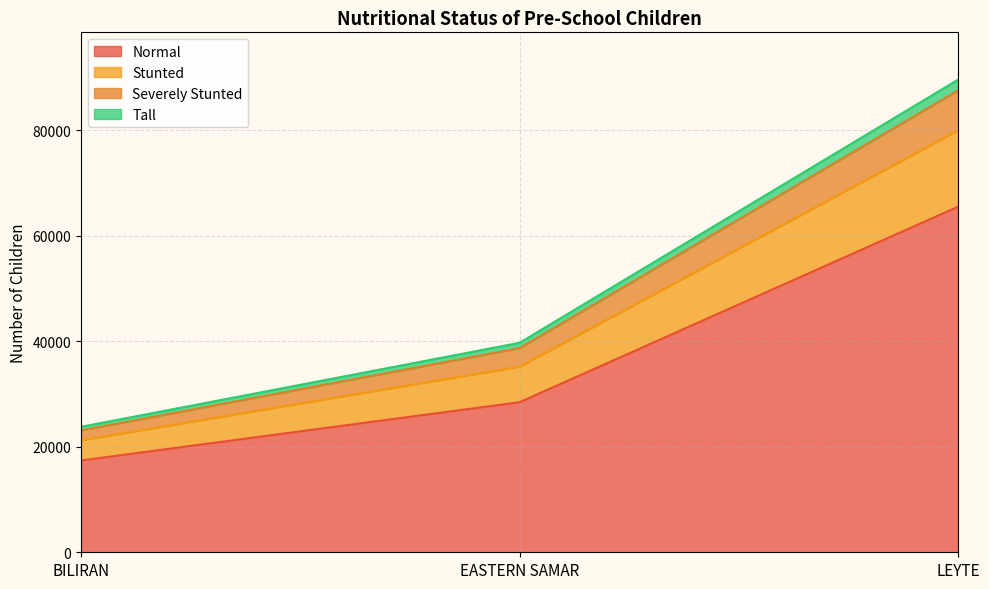

What is the label of the 1st point from the right?

LEYTE